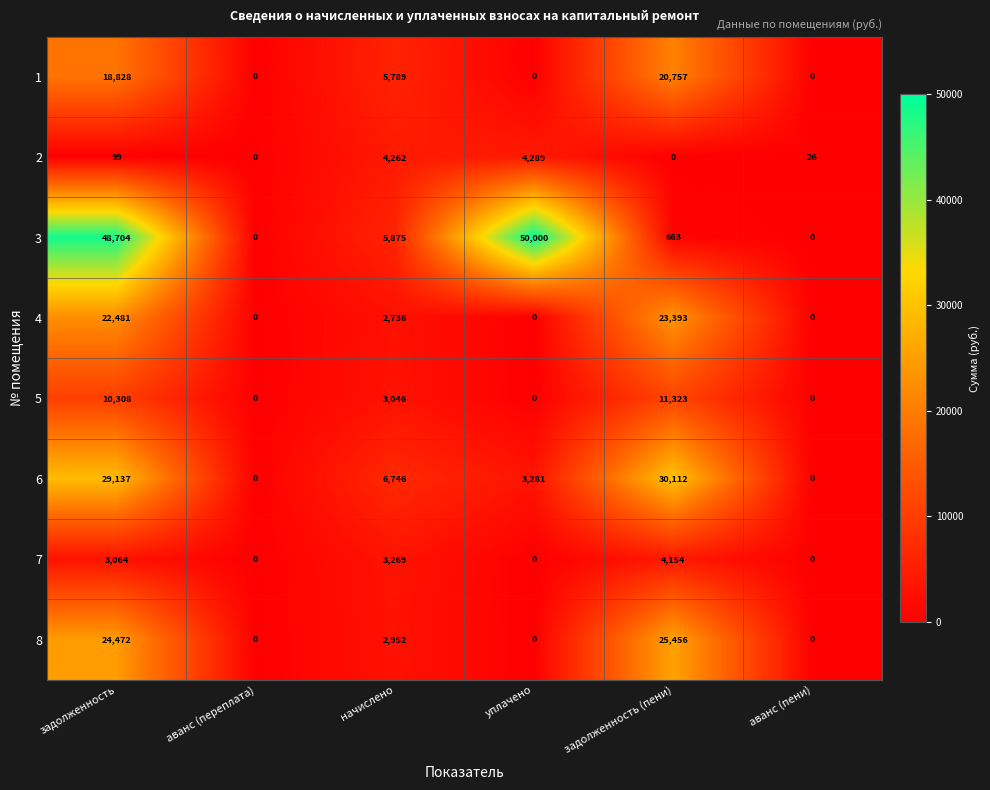

True or false: 8 has a value of 15529 at аванс (переплата).

False